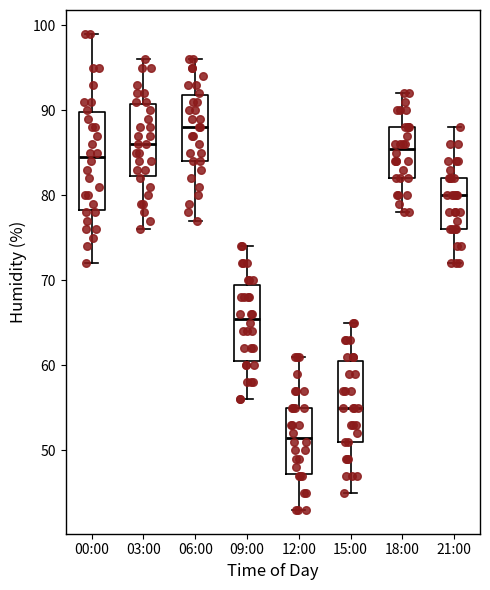

Which box is the tallest, from its lower edge to its upper edge?

00:00